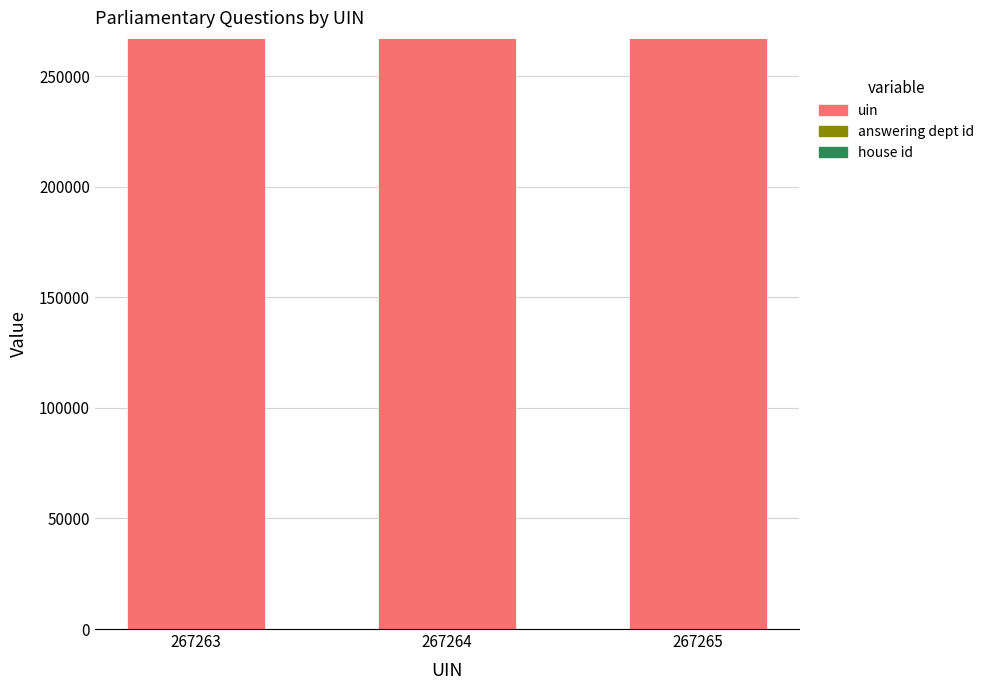

Is it true that uin equals 374060 at 267263?

False